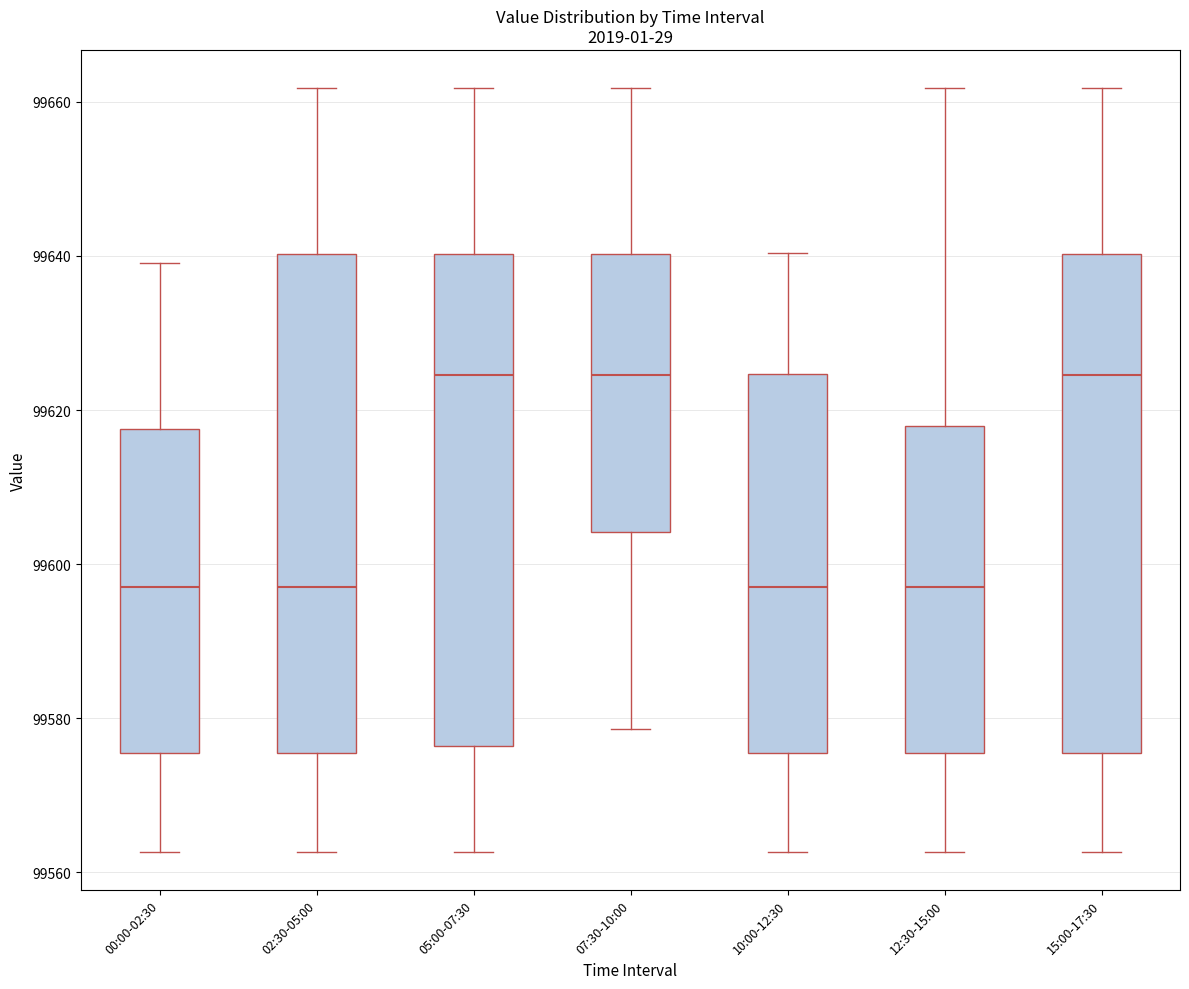

Where is the upper edge of the box for 02:30-05:00 on the y-axis? The values are not printed on the chart, so give them approximately, as read against the axis.

99640